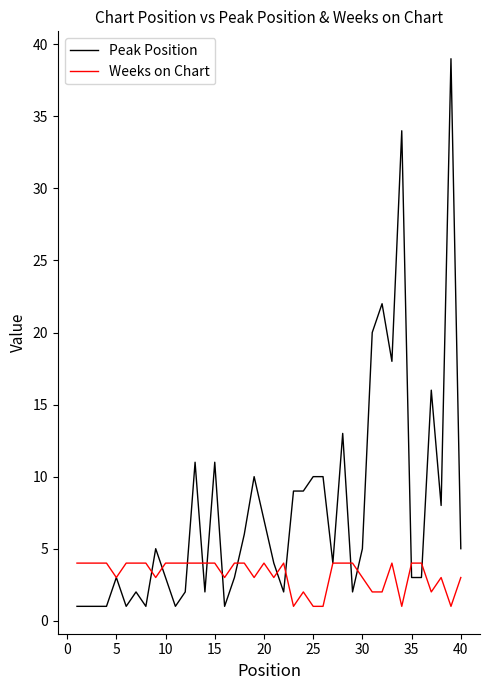

List the series in order of their overall mean, lowest first.

Weeks on Chart, Peak Position